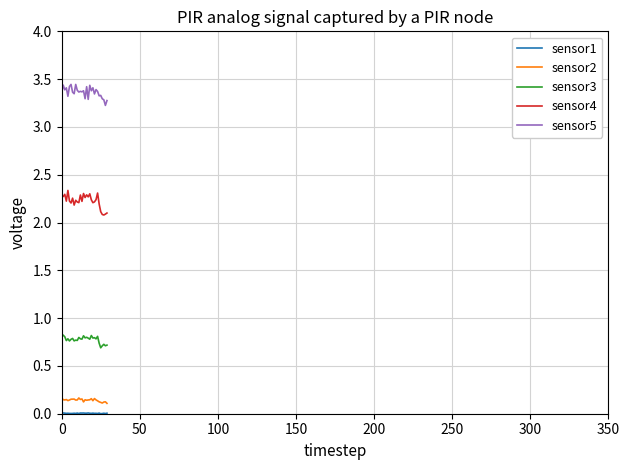

True or false: sensor5 and sensor2 cross at least once.

False